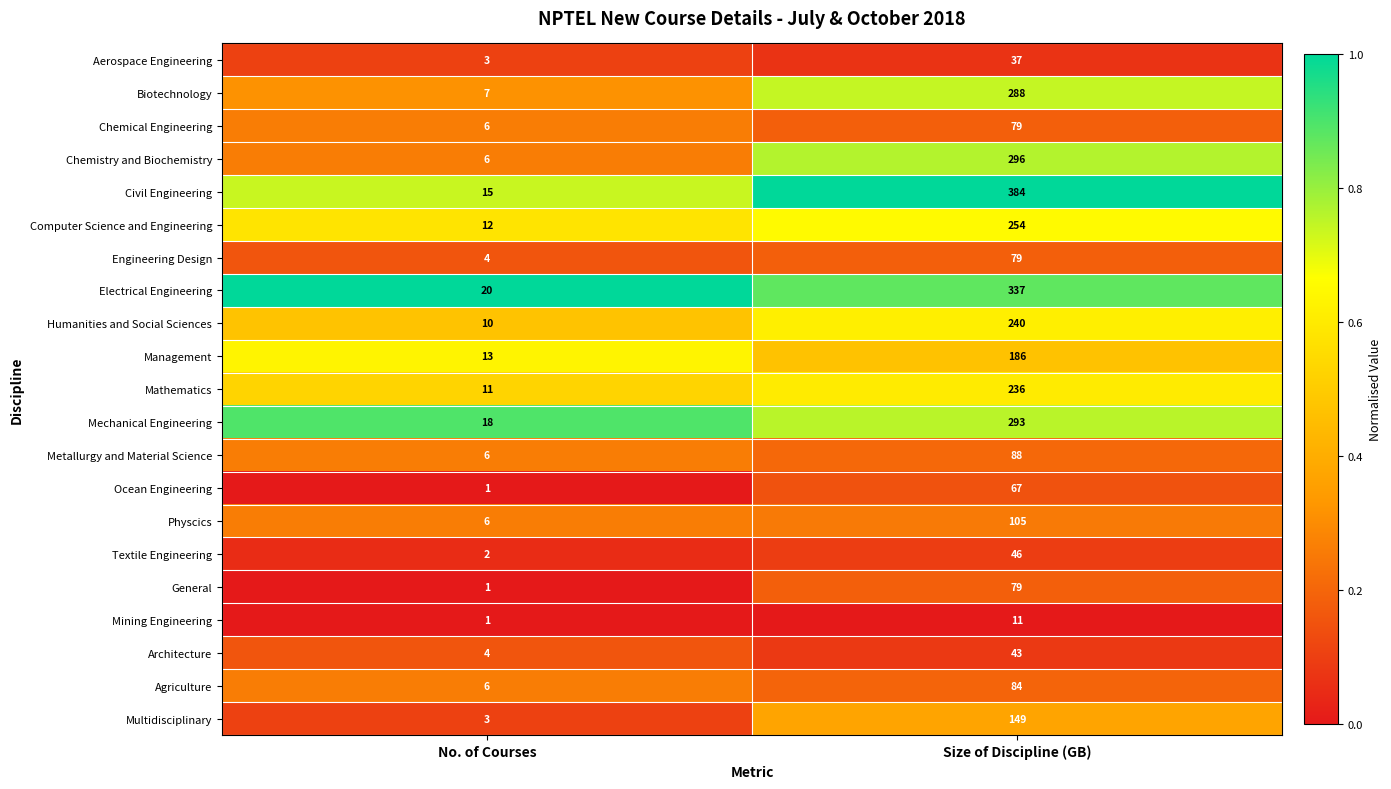

What is the maximum value shown in the chart?

384